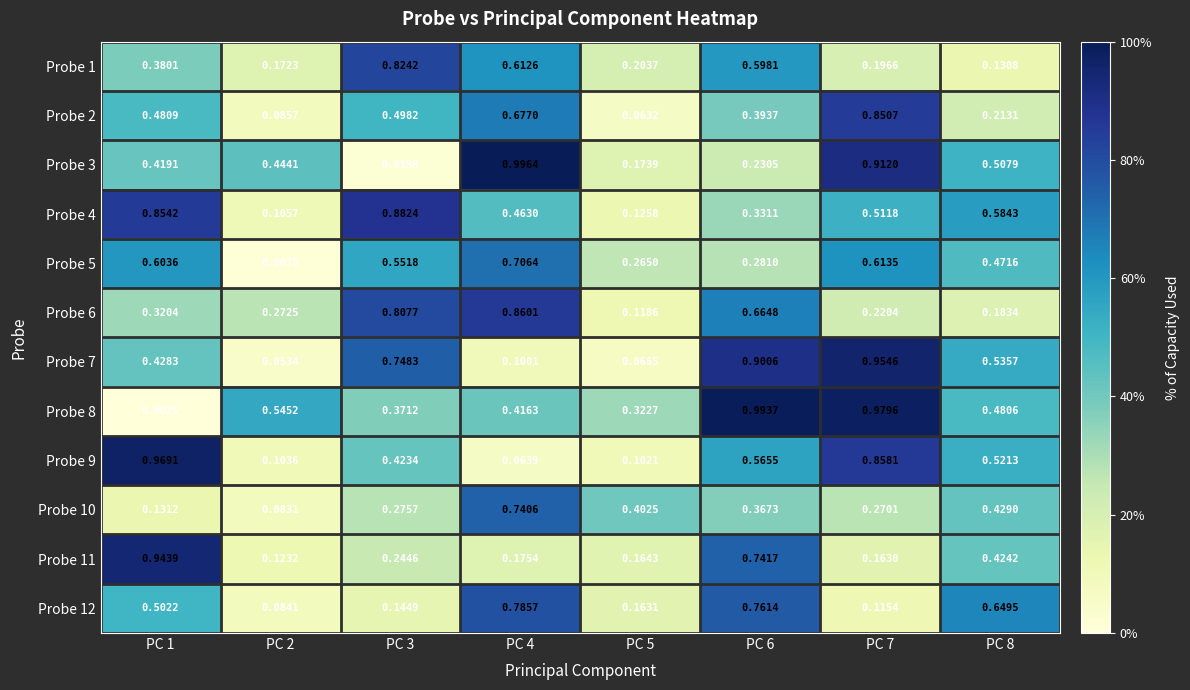

At which category is the sum across all series the highest?

PC 6